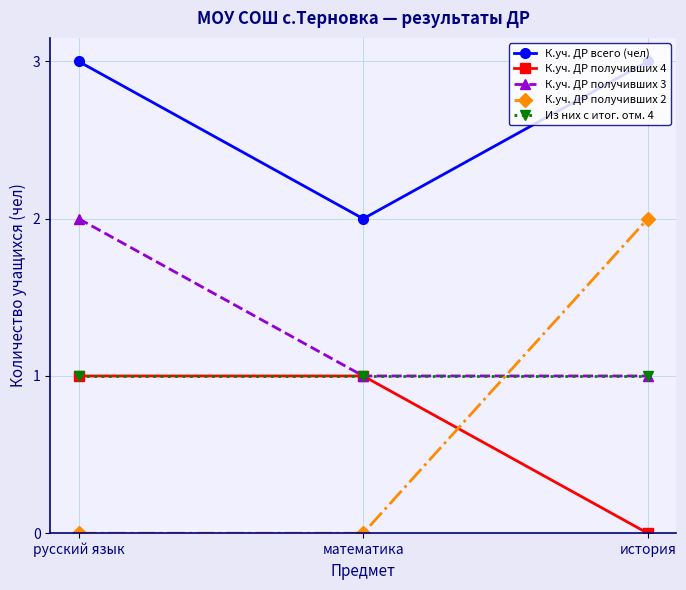

What is the label of the 1st point from the right?

история